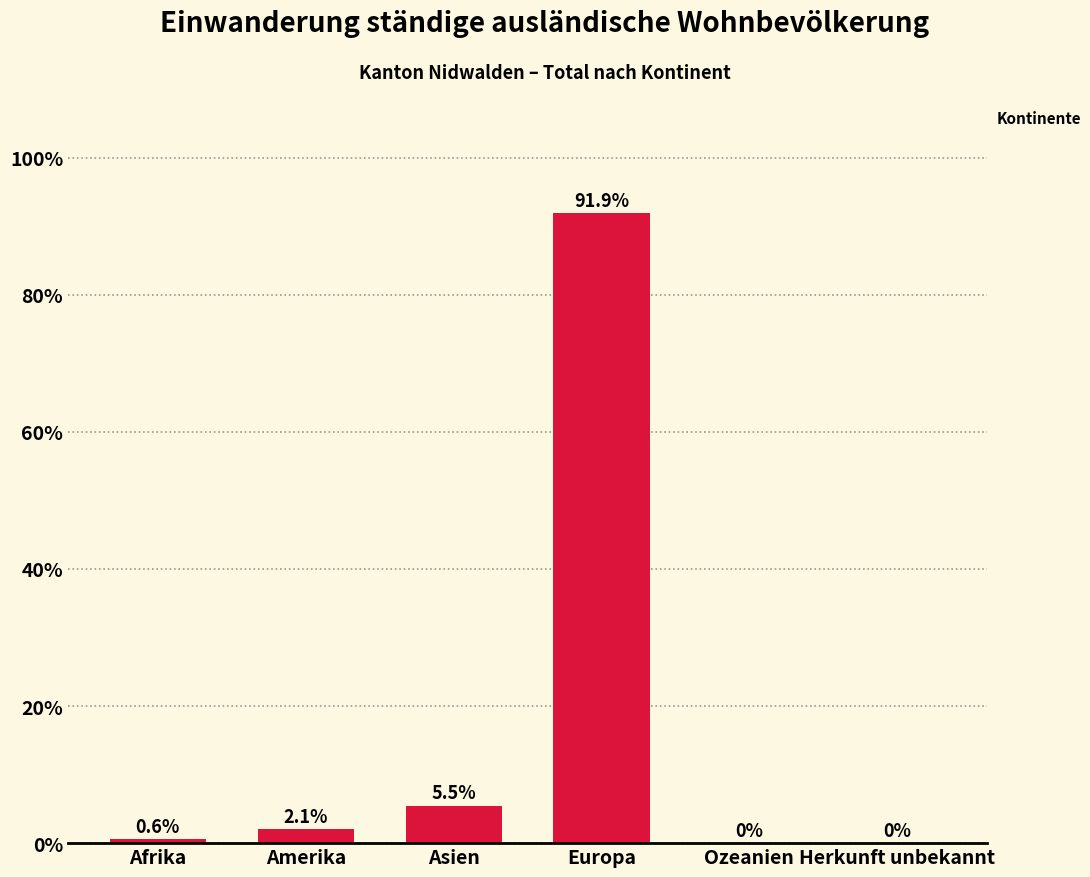

How many positive values are there?

4